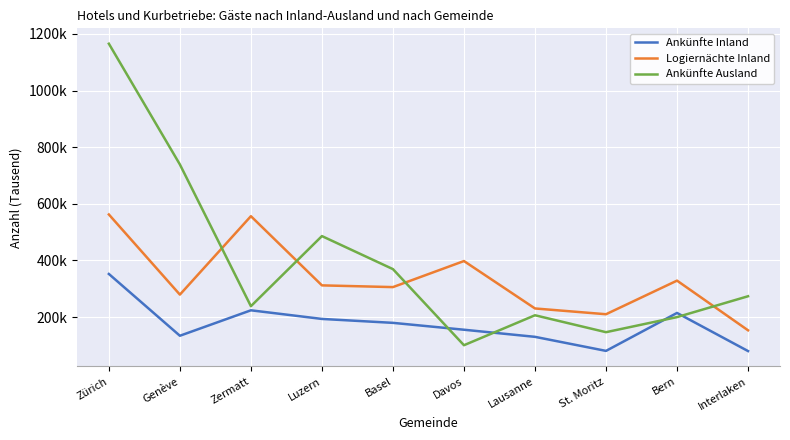

After their last crossing, which series has the higher values: Ankünfte Ausland or Ankünfte Inland?

Ankünfte Ausland